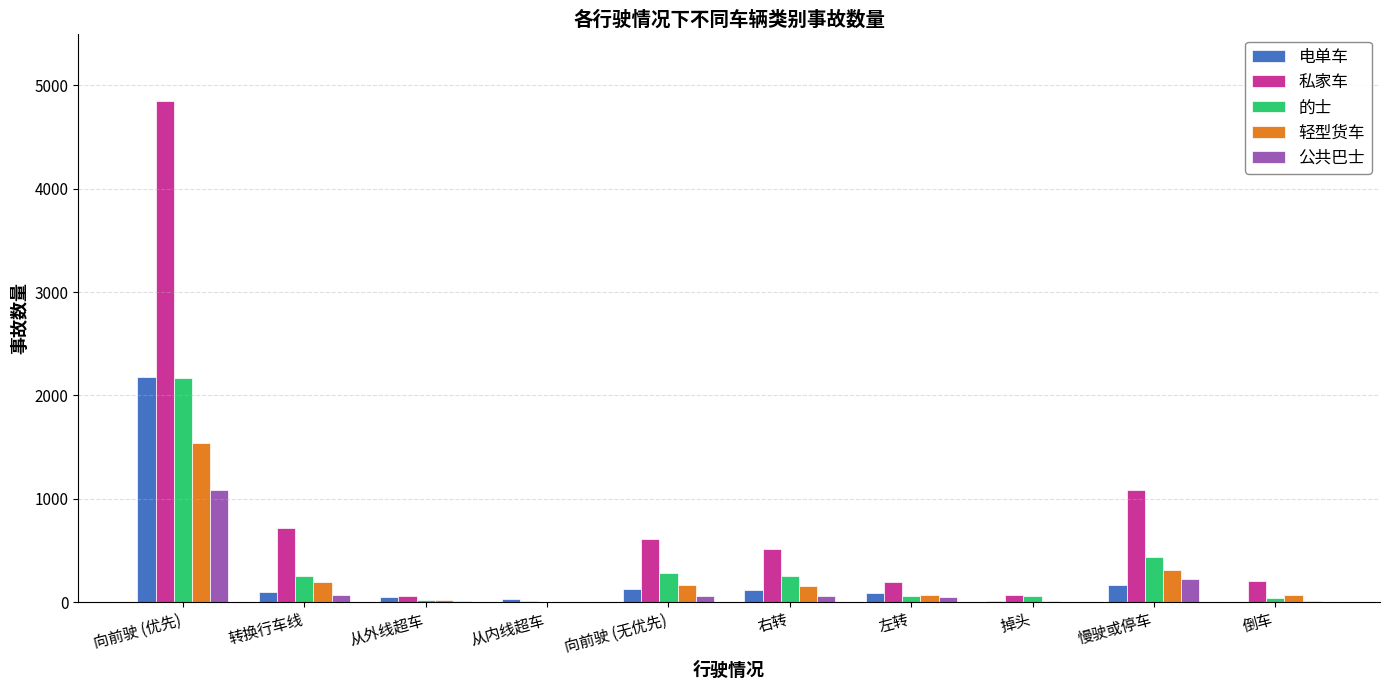

Between 从内线超车 and 向前驶 (无优先), which series saw the biggest shift?

私家车